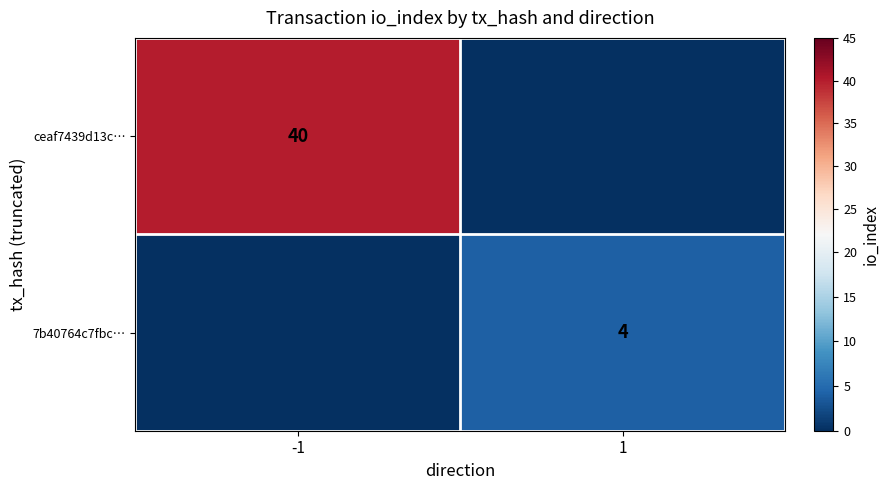

Is the value of ceaf7439d13c… at -1 greater than the value of 7b40764c7fbc… at 1?

Yes